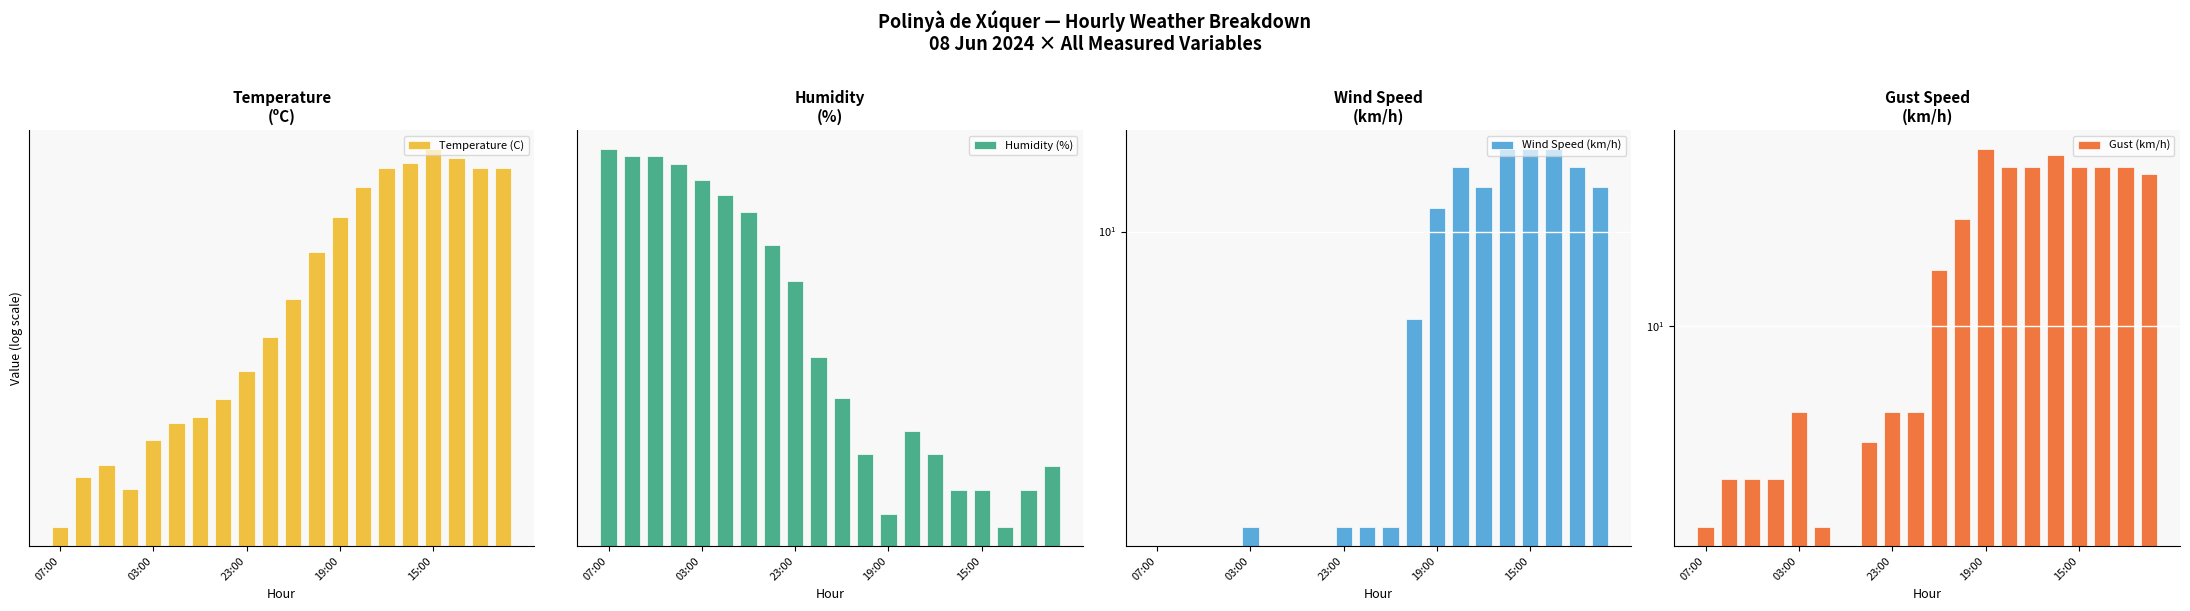

What is the value of the Humidity (%) bar at the 20th from the left?

60.0